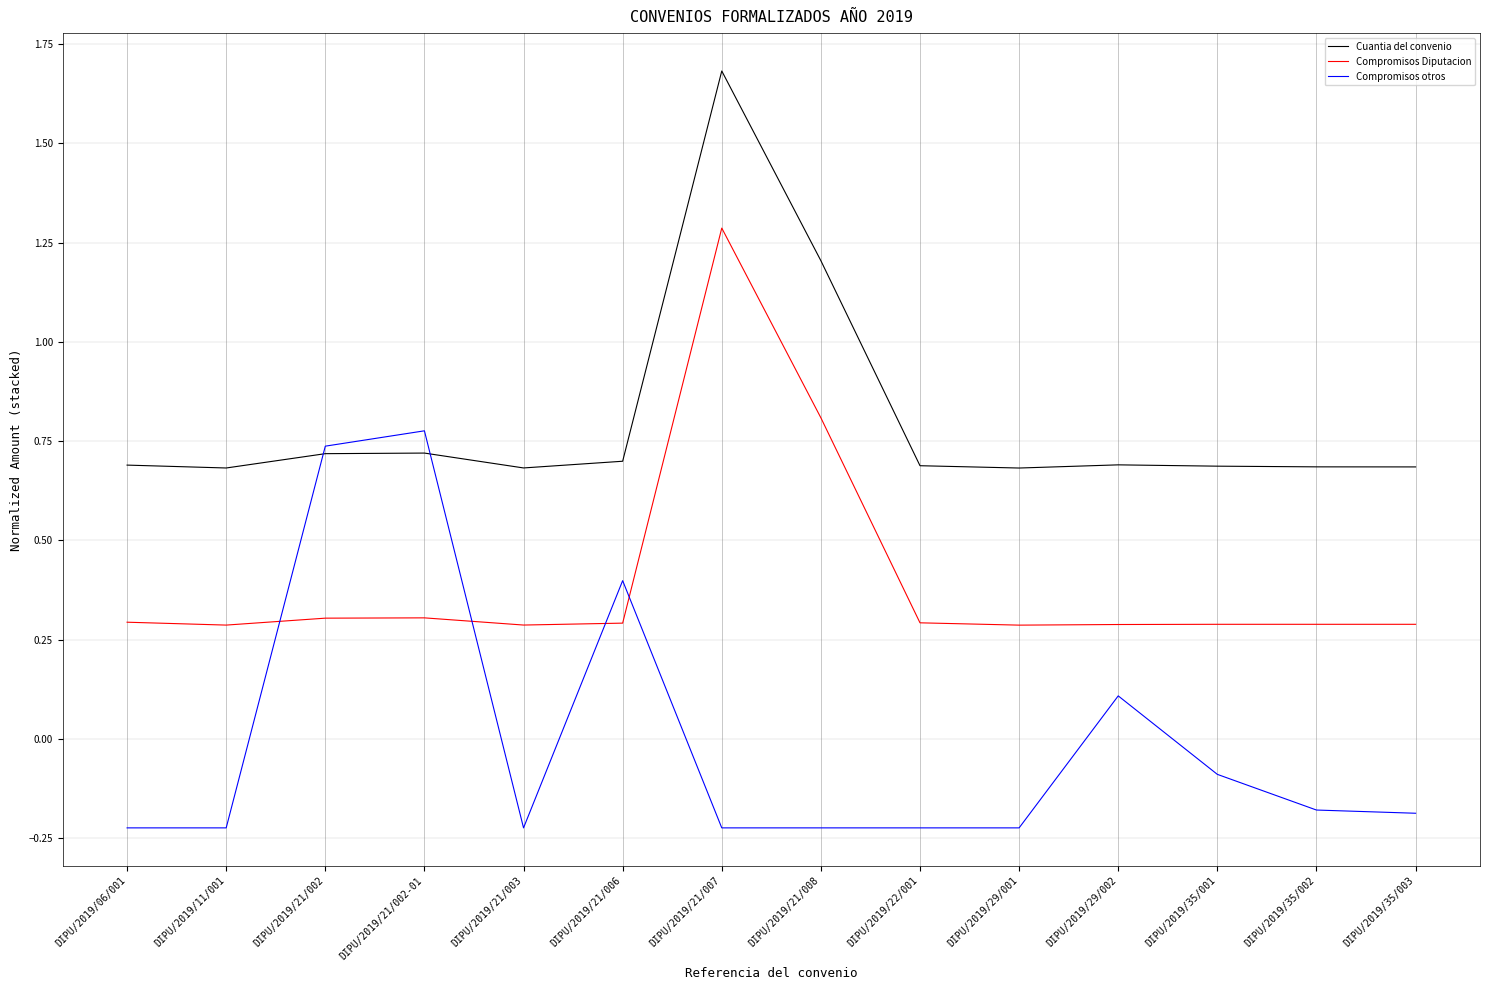

What position from the right is DIPU/2019/22/001?

6